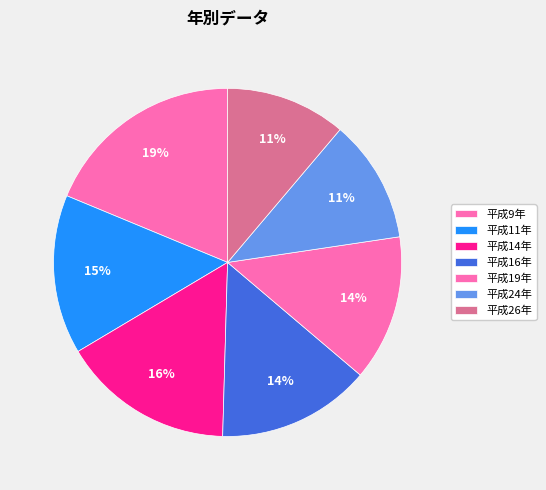

Does 平成11年 represent more than half of the total?

No